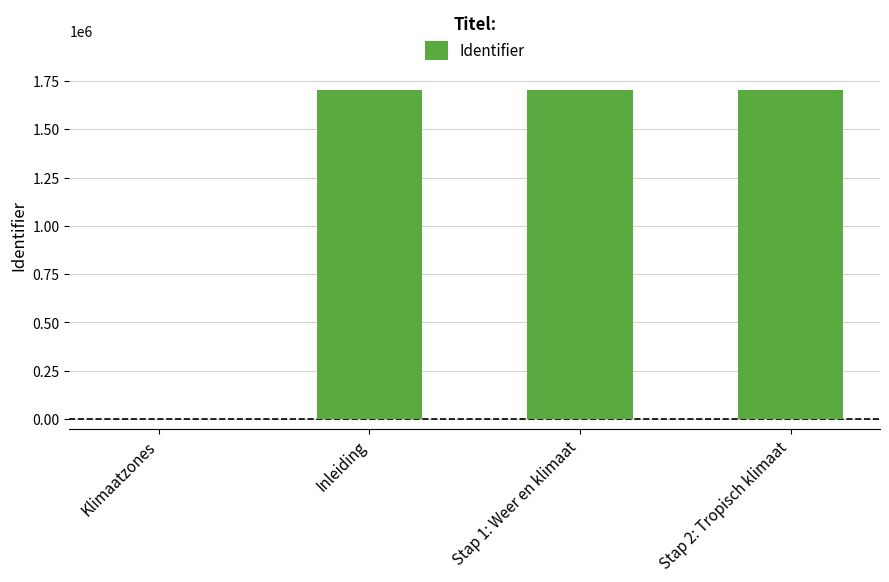

What is the sum of all values?

5112703